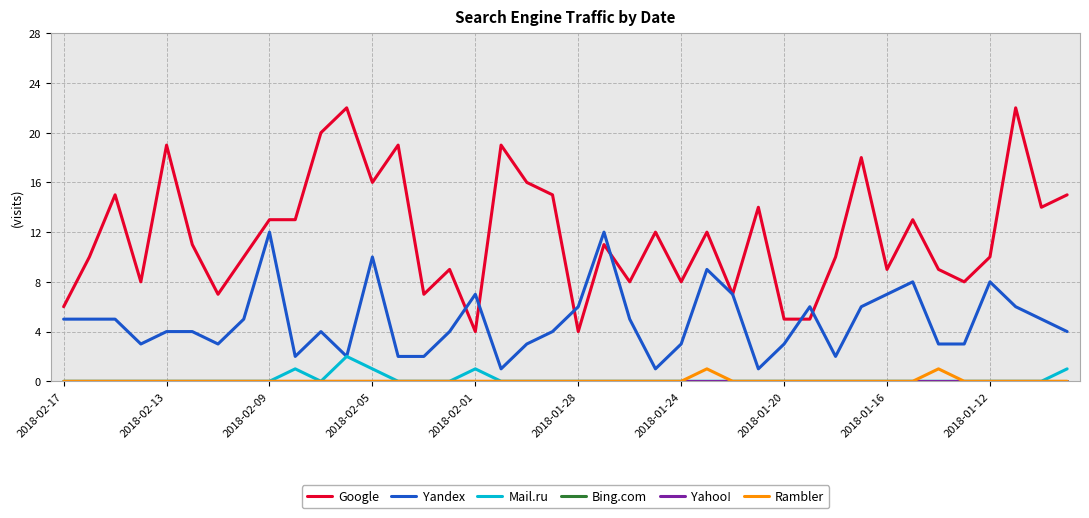

Does the chart display data point markers on the line(s)?

No